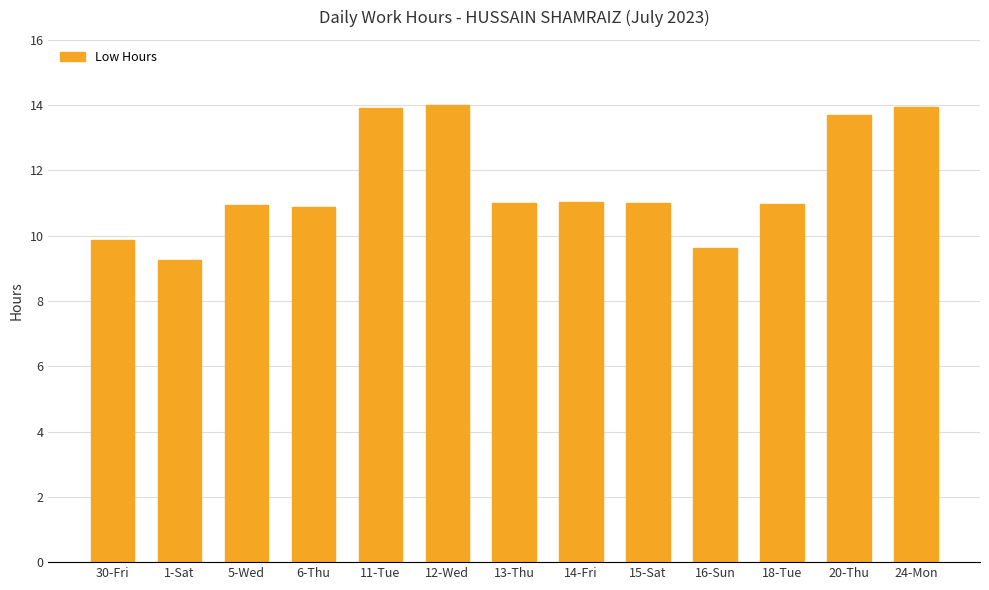

What position from the left is 12-Wed?

6